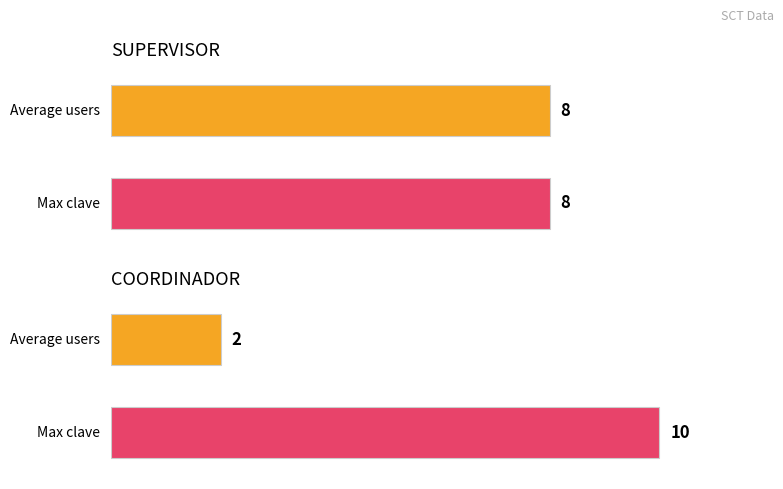

Is it true that COORDINADOR equals 3 at AdanR?

False